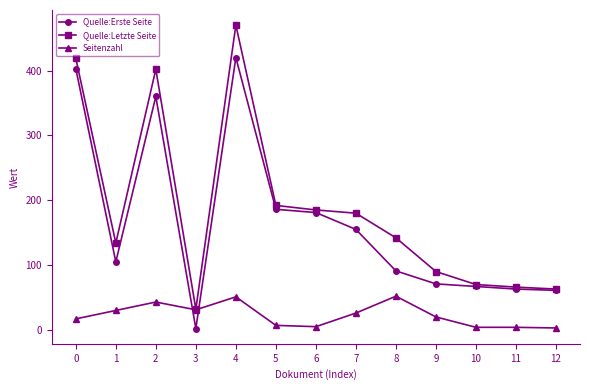

What is the greatest value displayed?

470